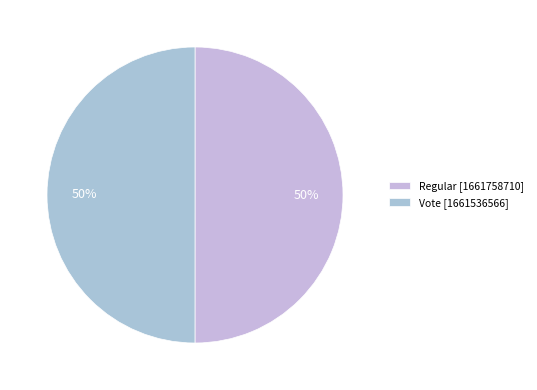

Is it true that Vote is 50% of the pie?

True